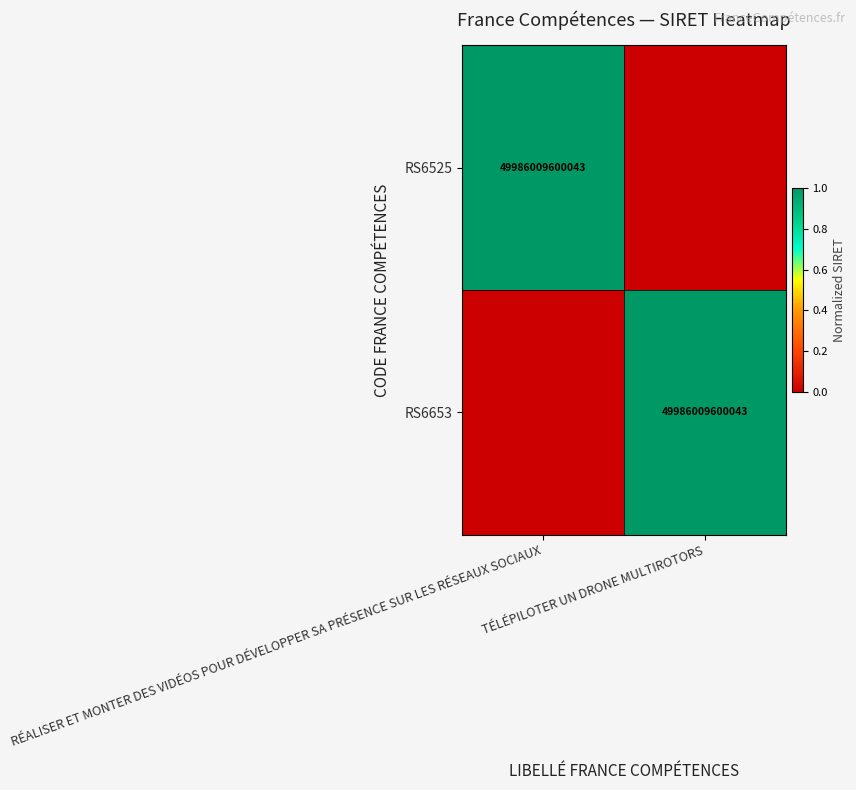

The value of RS6525 at RÉALISER ET MONTER DES VIDÉOS POUR DÉVELOPPER SA PRÉSENCE SUR LES RÉSEAUX SOCIAUX is 49986009600043. True or false?

True